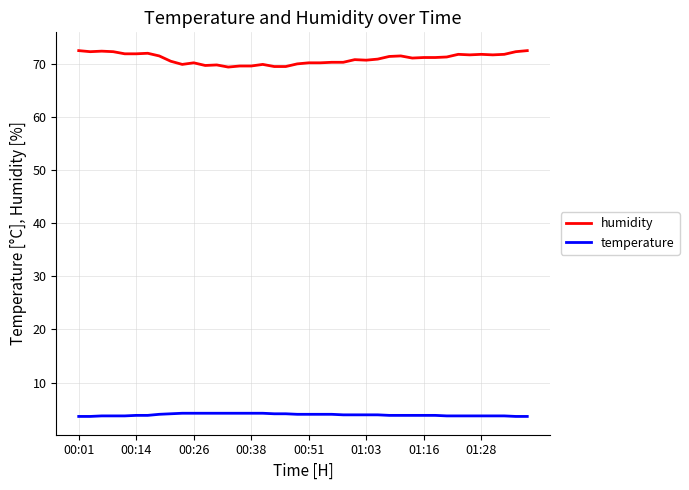

What is the difference between the maximum and minimum values in the humidity series?

3.1